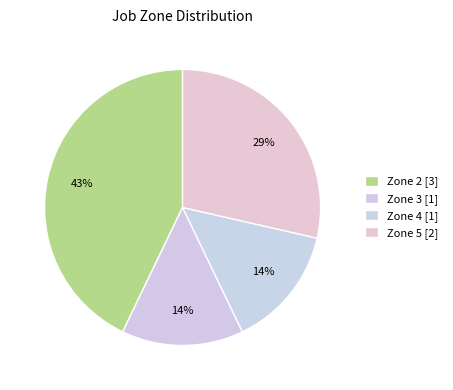

To the nearest percent, what portion does Zone 3 represent?

14%